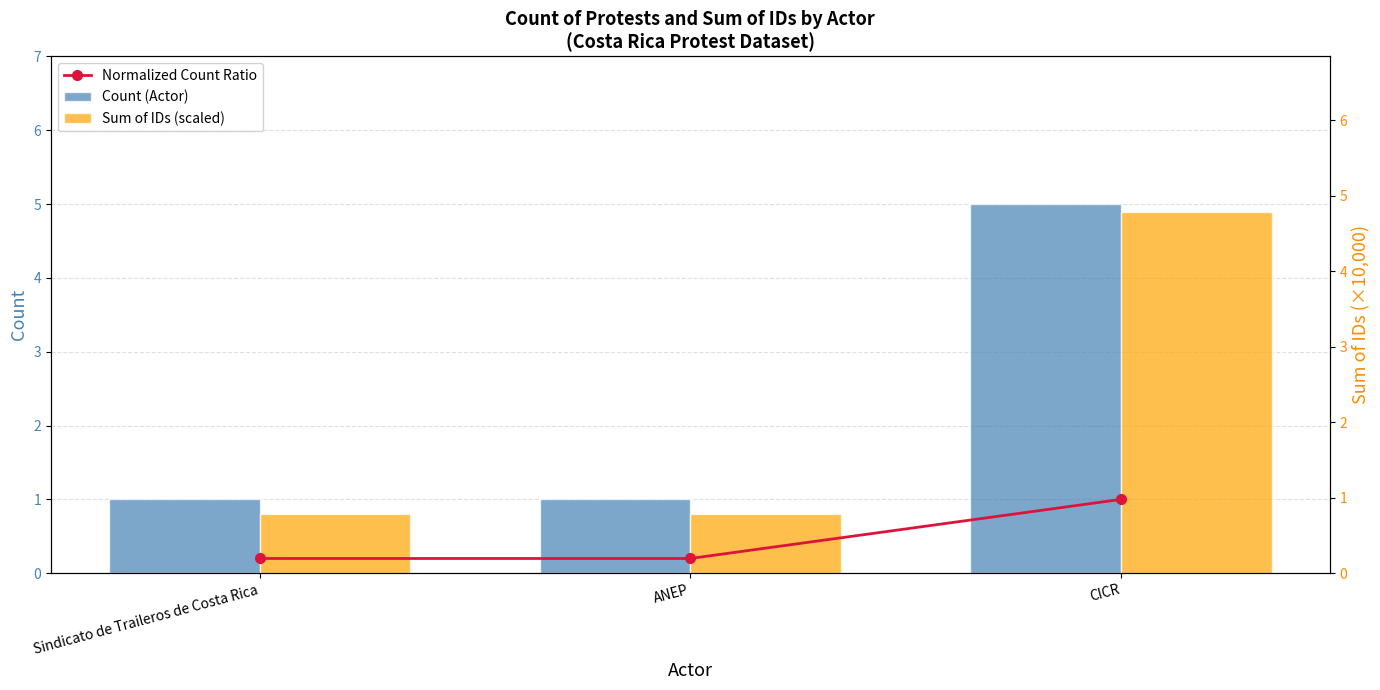

Count the Normalized Count Ratio values in the range 0 to 1.

3